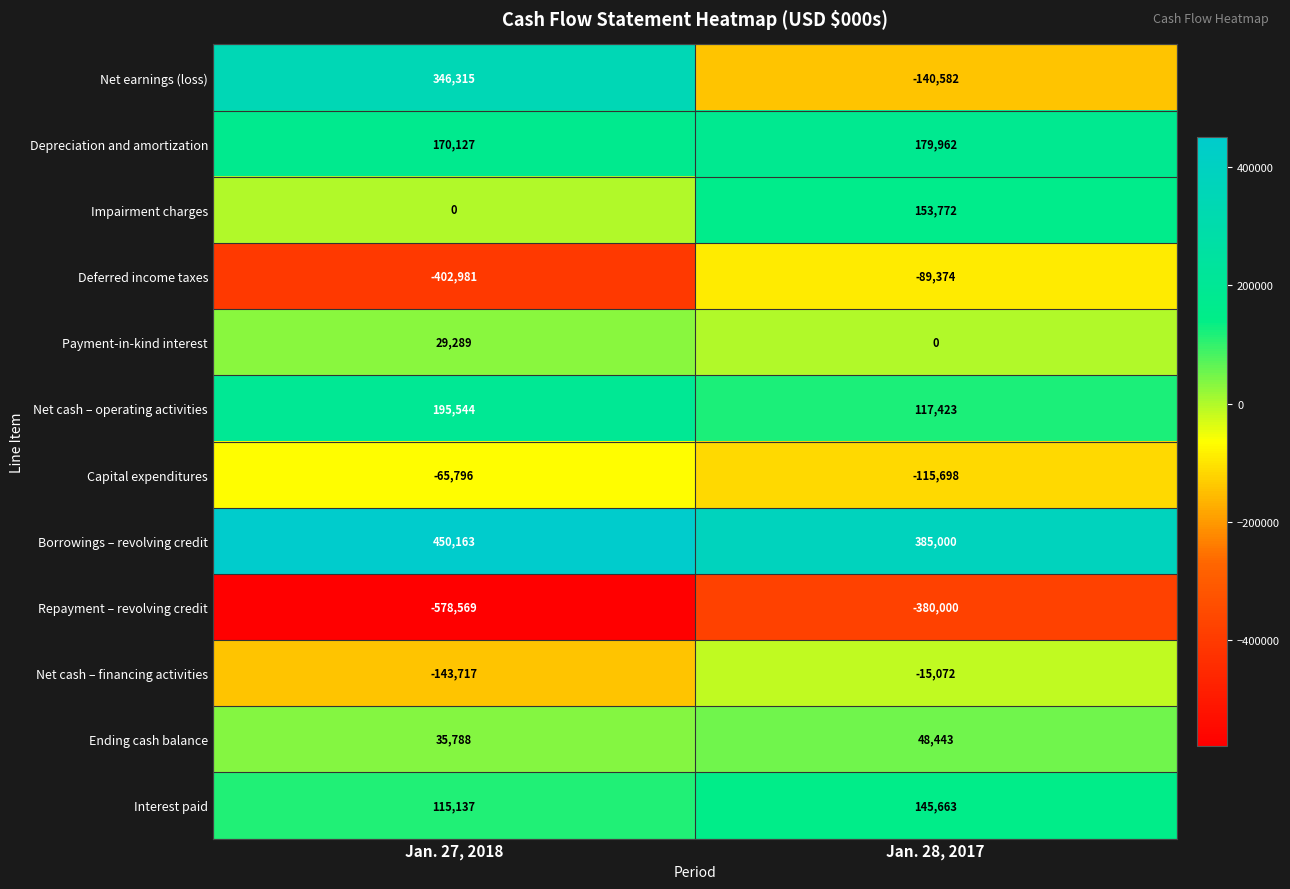

What is the difference between the highest and lowest values at Jan. 27, 2018?

1028732